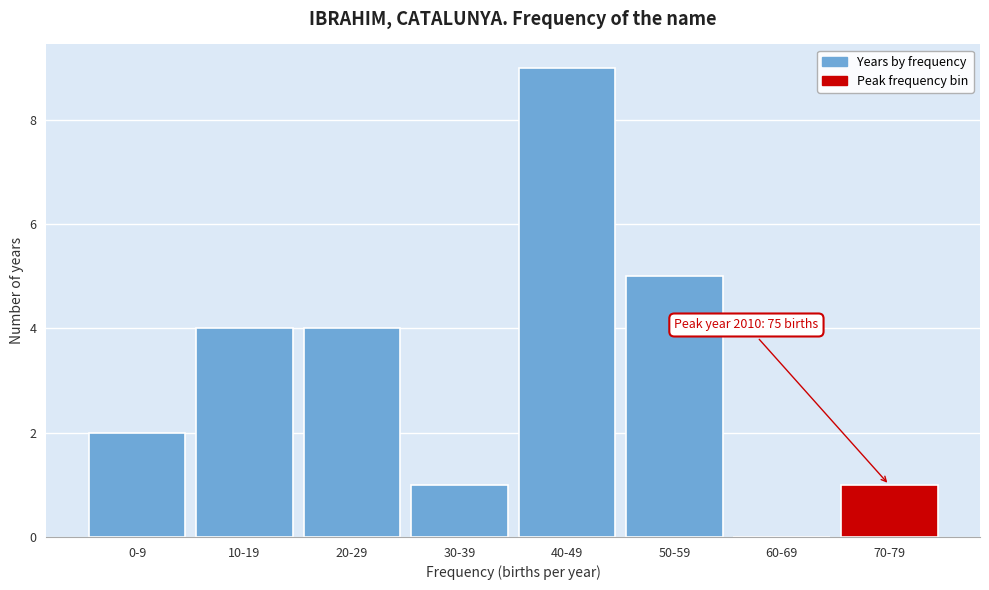

Reading left to right, what are all the values shown in this chart?

0-9=2	10-19=4	20-29=4	30-39=1	40-49=9	50-59=5	60-69=0	70-79=1